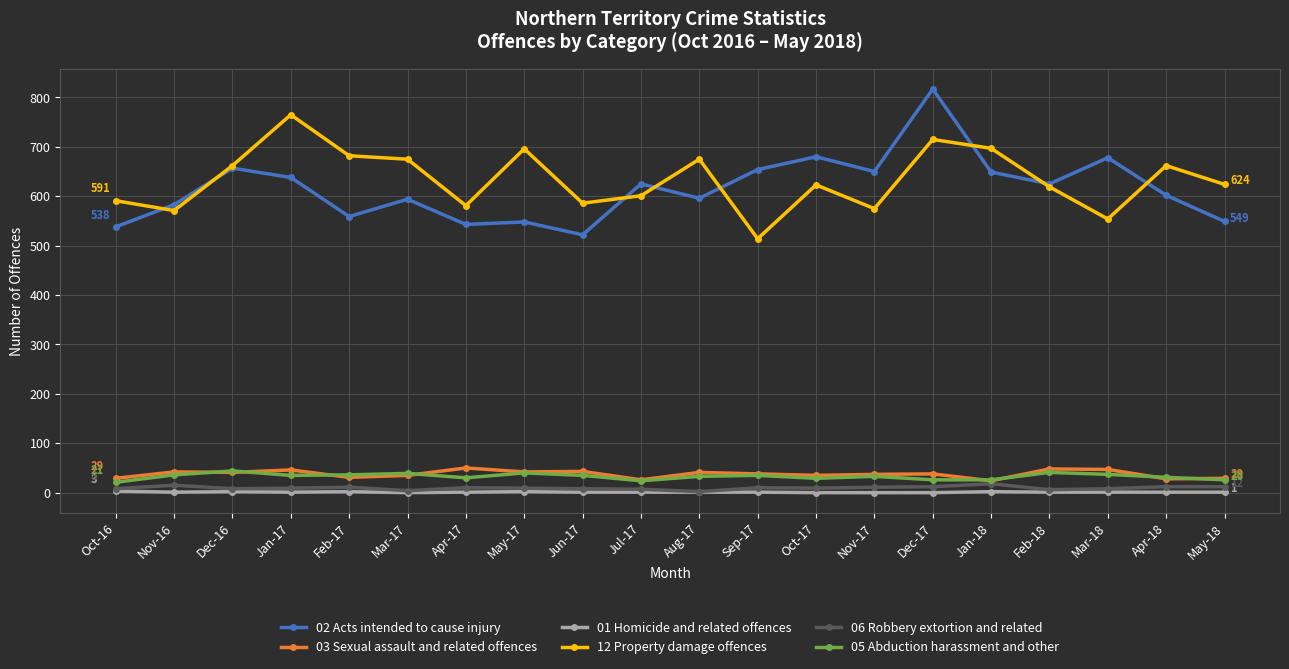

What is the highest value of the 01 Homicide and related offences series?

3